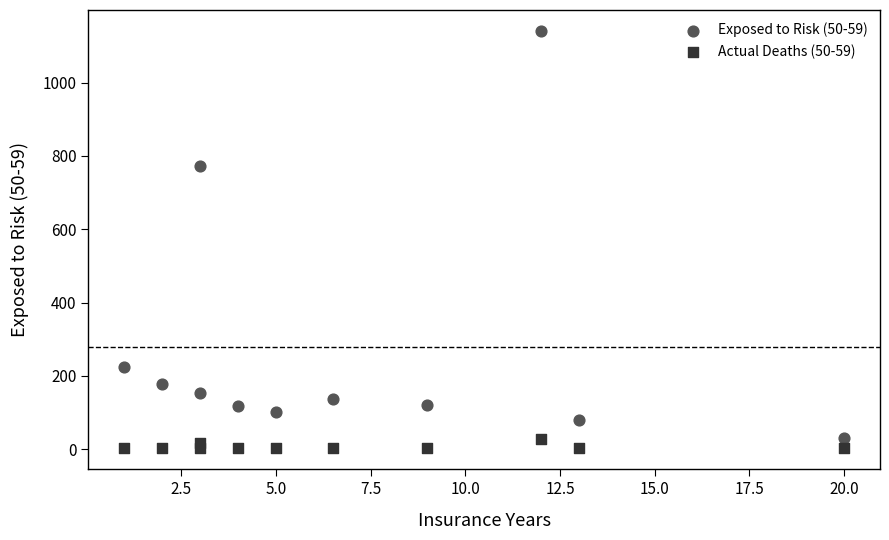

Which series has the largest Y range (max minus min)?

Exposed to Risk (50-59)